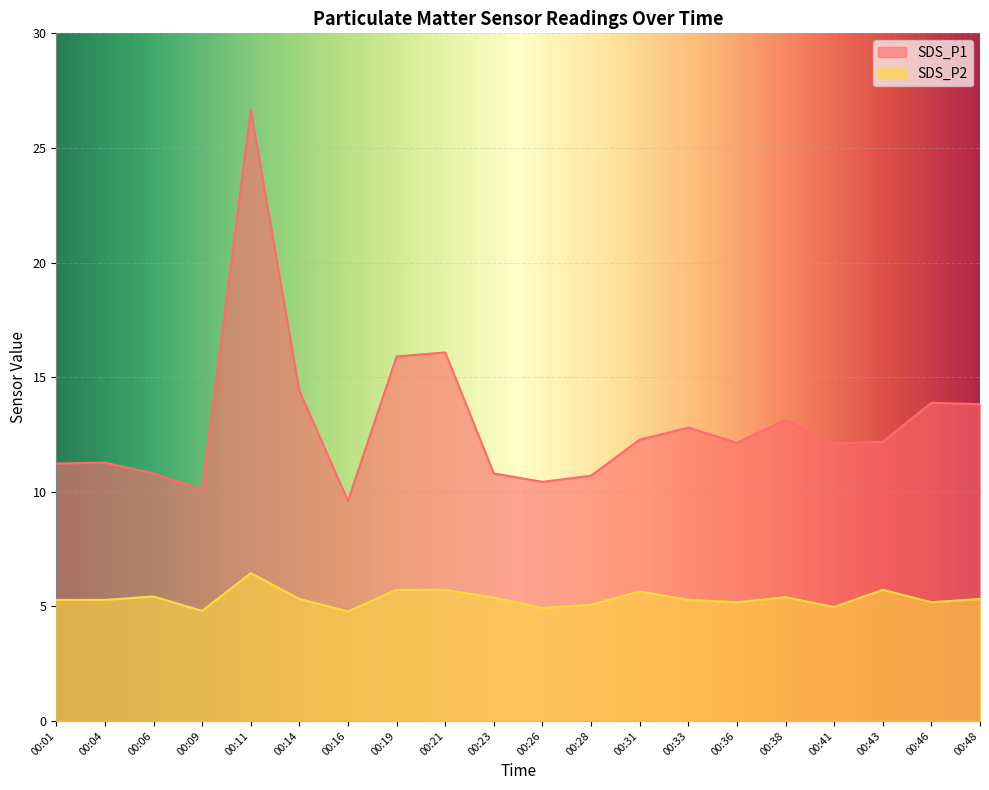

Rank the series by their average value, from lowest to highest.

SDS_P2, SDS_P1